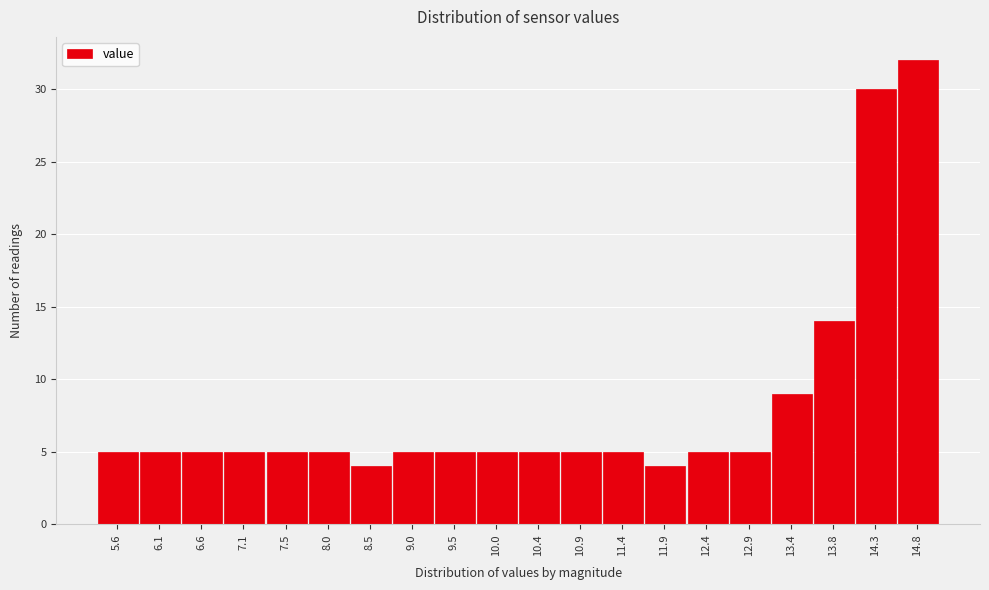

Reading left to right, list all the values displayed in this chart.

5.6=5	6.1=5	6.6=5	7.1=5	7.5=5	8.0=5	8.5=4	9.0=5	9.5=5	10.0=5	10.4=5	10.9=5	11.4=5	11.9=4	12.4=5	12.9=5	13.4=9	13.8=14	14.3=30	14.8=32